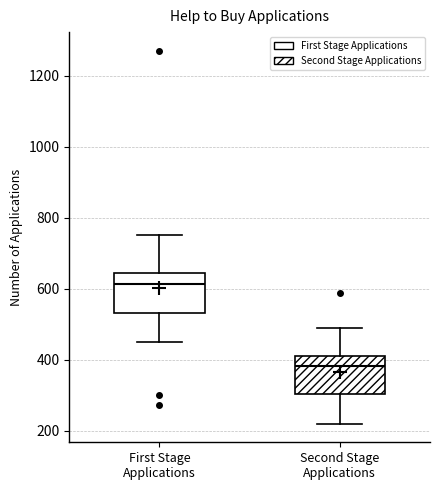

Where does the lower whisker of the box for Second Stage Applications end on the y-axis? The values are not printed on the chart, so give them approximately, as read against the axis.

220